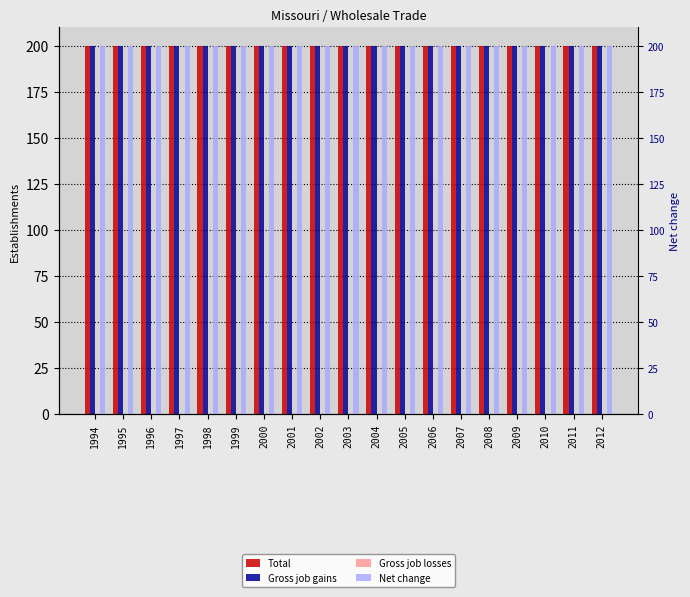

At which category is the sum across all series the highest?

1994